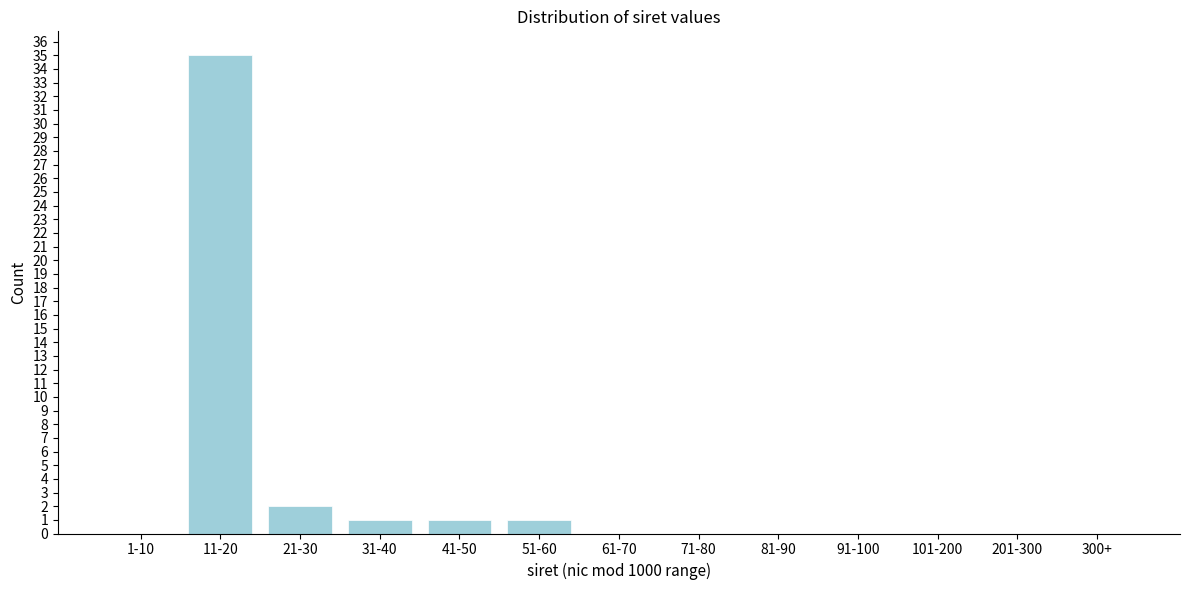

Reading right to left, extract all data points from this chart.

300+=0	201-300=0	101-200=0	91-100=0	81-90=0	71-80=0	61-70=0	51-60=1	41-50=1	31-40=1	21-30=2	11-20=35	1-10=0